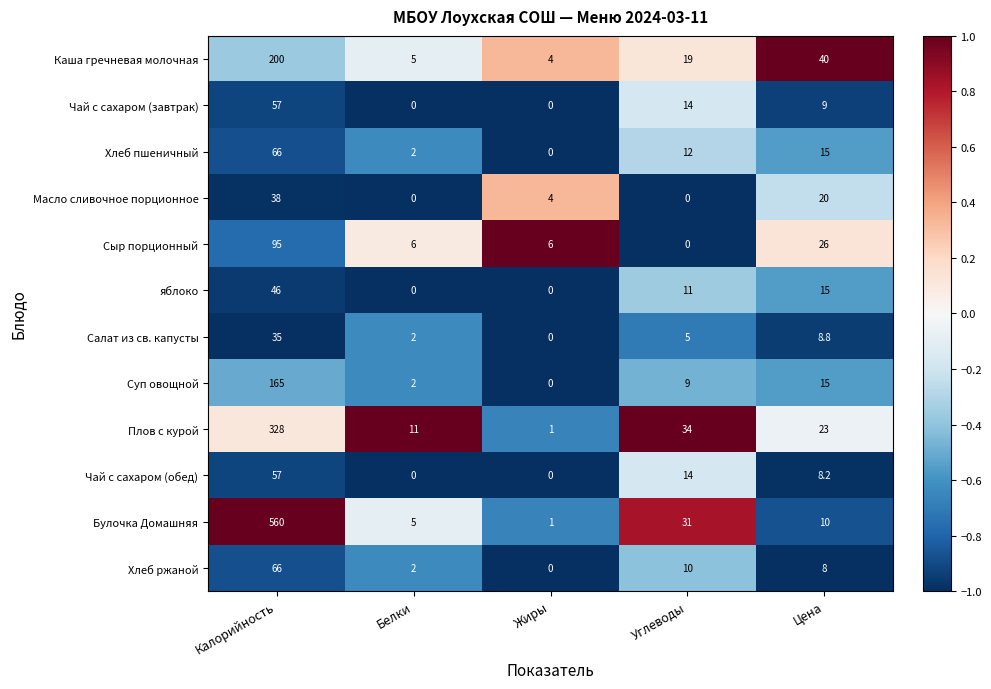

What is the difference between the maximum and second lowest values in the Сыр порционный series?

89.0